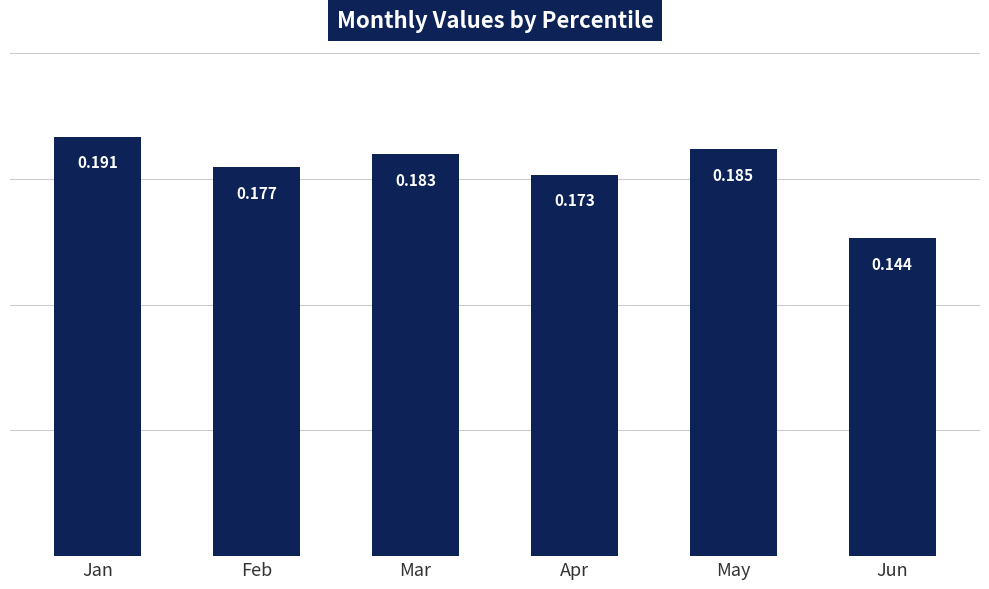

Where is the data nearest to the value 0?

Jun